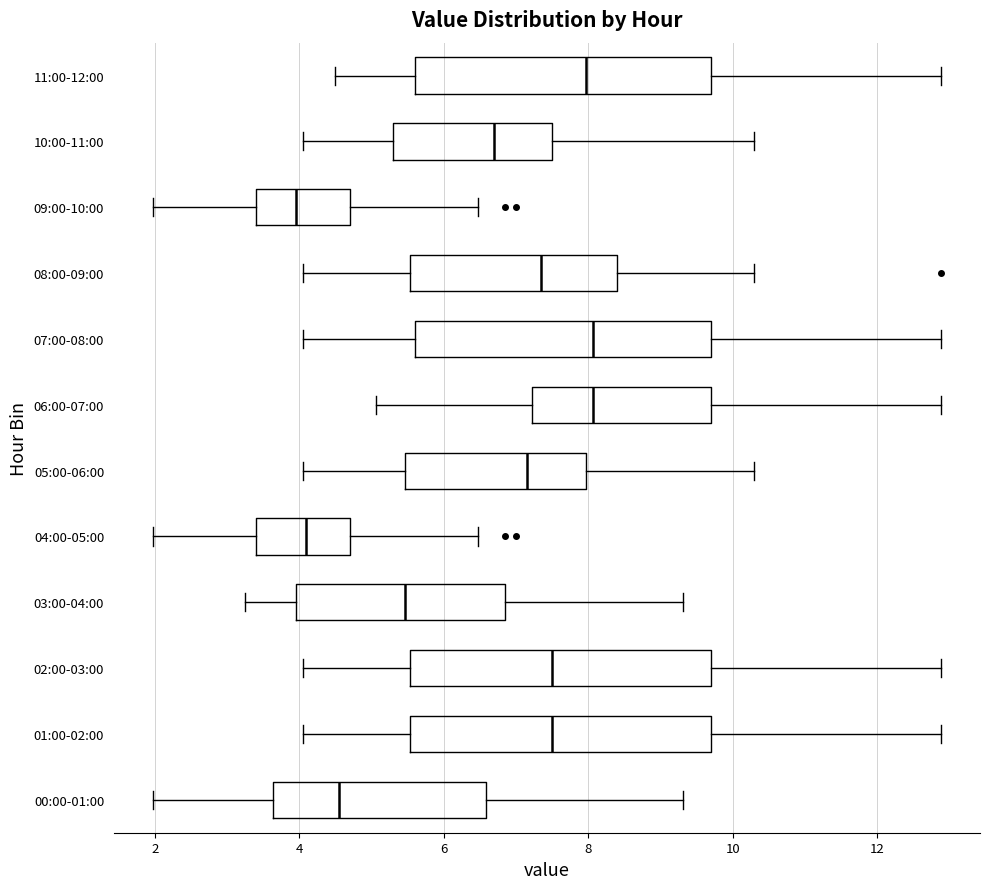

Reading bottom to top, transcribe this box plot: for each box, give where its median line is, the range the box spans, and where its two whiskers end, as read against the x-axis. The values are not printed on the chart, so give them approximately, as read against the axis.

00:00-01:00: median 4.6, box 3.6 to 6.6, whiskers 2.0 to 9.4
01:00-02:00: median 7.6, box 5.6 to 9.8, whiskers 4.0 to 12.8
02:00-03:00: median 7.6, box 5.6 to 9.8, whiskers 4.0 to 12.8
03:00-04:00: median 5.4, box 4.0 to 6.8, whiskers 3.2 to 9.4
04:00-05:00: median 4.2, box 3.4 to 4.8, whiskers 2.0 to 6.4
05:00-06:00: median 7.2, box 5.4 to 8.0, whiskers 4.0 to 10.4
06:00-07:00: median 8.0, box 7.2 to 9.8, whiskers 5.0 to 12.8
07:00-08:00: median 8.0, box 5.6 to 9.8, whiskers 4.0 to 12.8
08:00-09:00: median 7.4, box 5.6 to 8.4, whiskers 4.0 to 10.4
09:00-10:00: median 4.0, box 3.4 to 4.8, whiskers 2.0 to 6.4
10:00-11:00: median 6.8, box 5.4 to 7.6, whiskers 4.0 to 10.4
11:00-12:00: median 8.0, box 5.6 to 9.8, whiskers 4.6 to 12.8